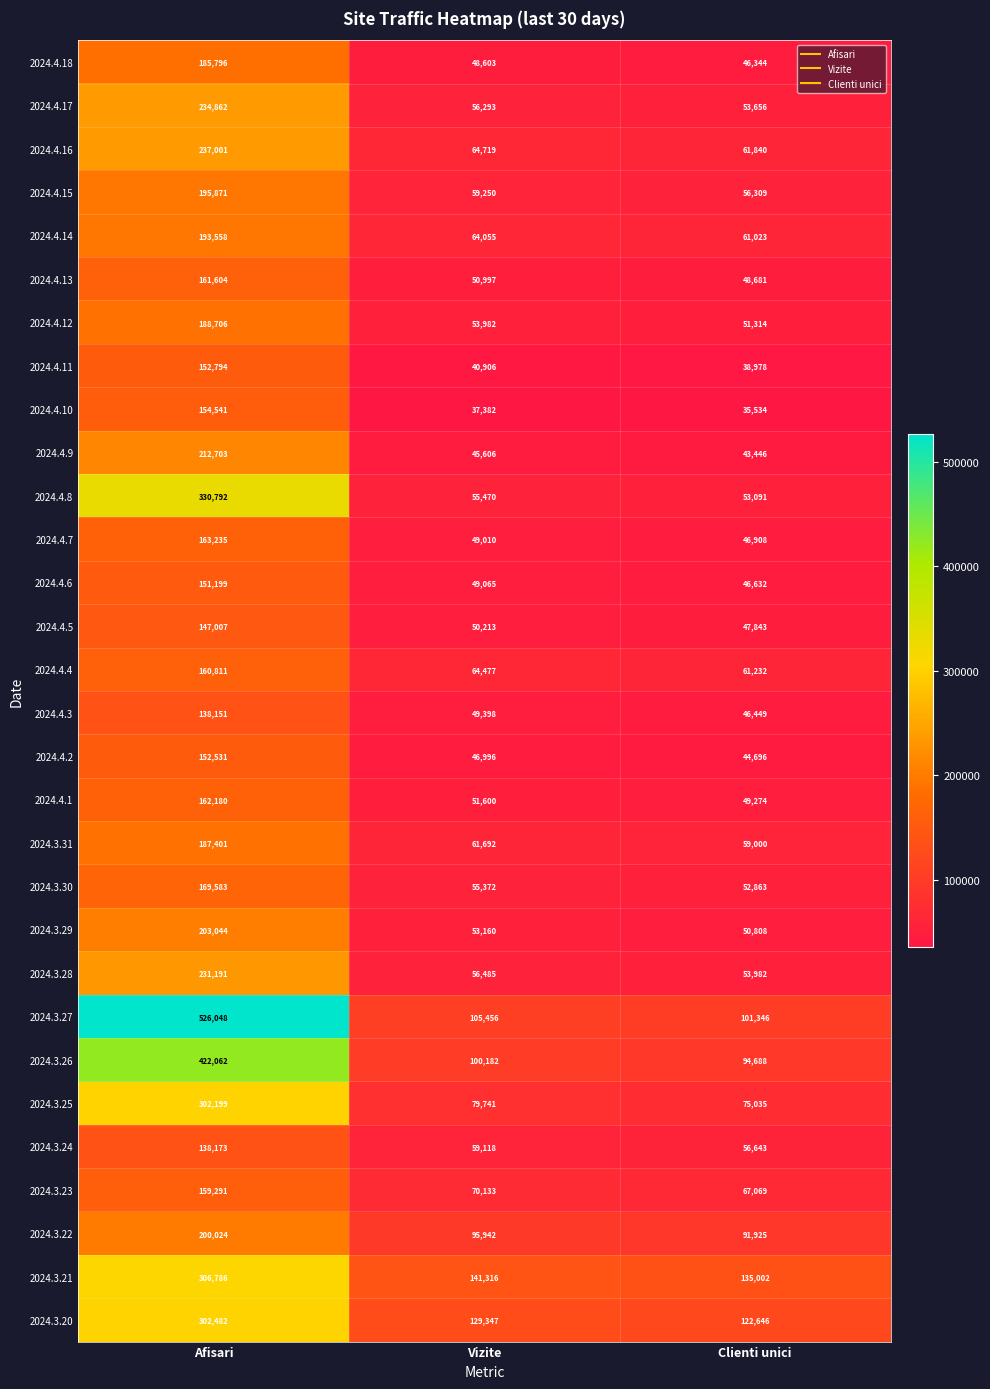

The 2024.3.27 series shows 105456 at Vizite. True or false?

True